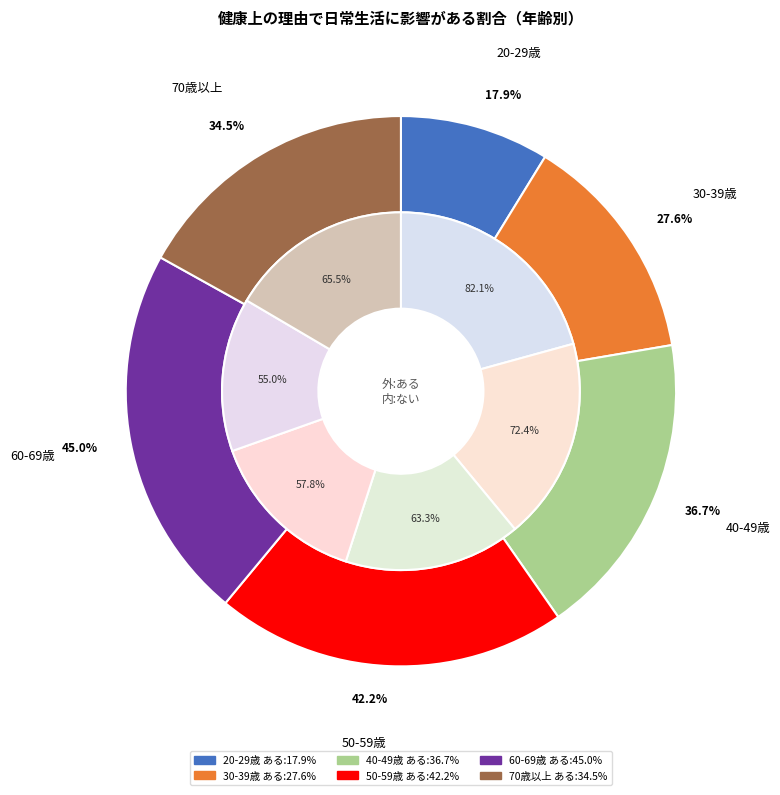

Combined, do 30-39歳 and 50-59歳 account for over 50%?

No